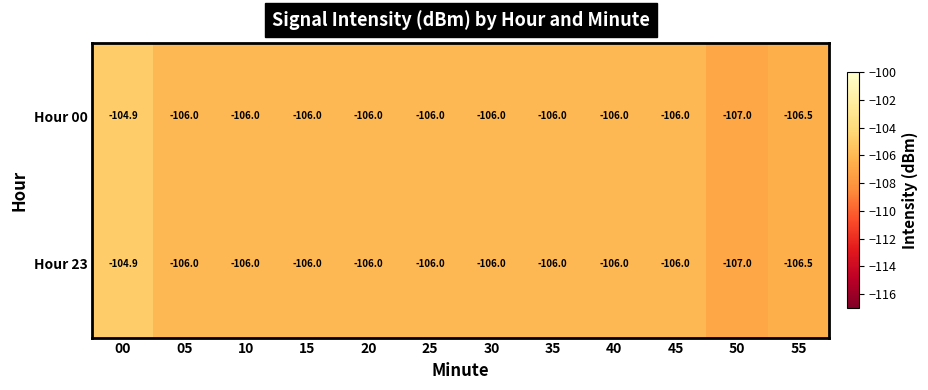

At which category is the sum across all series the highest?

00